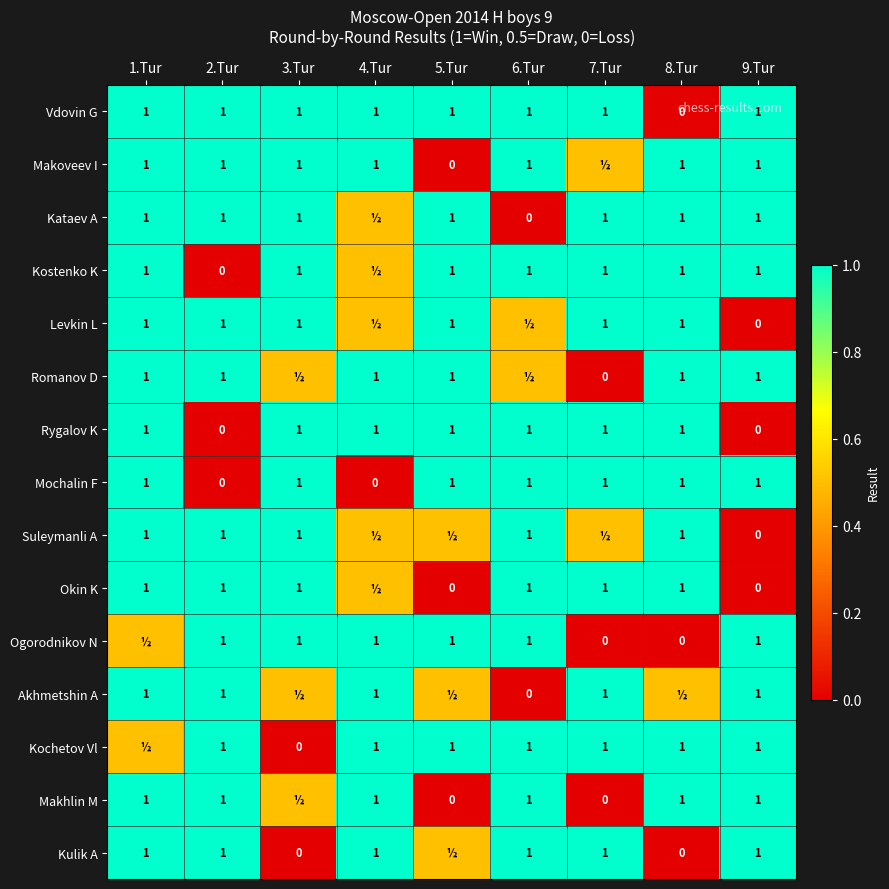

True or false: Mochalin F has a value of 0.0 at 2.Tur.

True